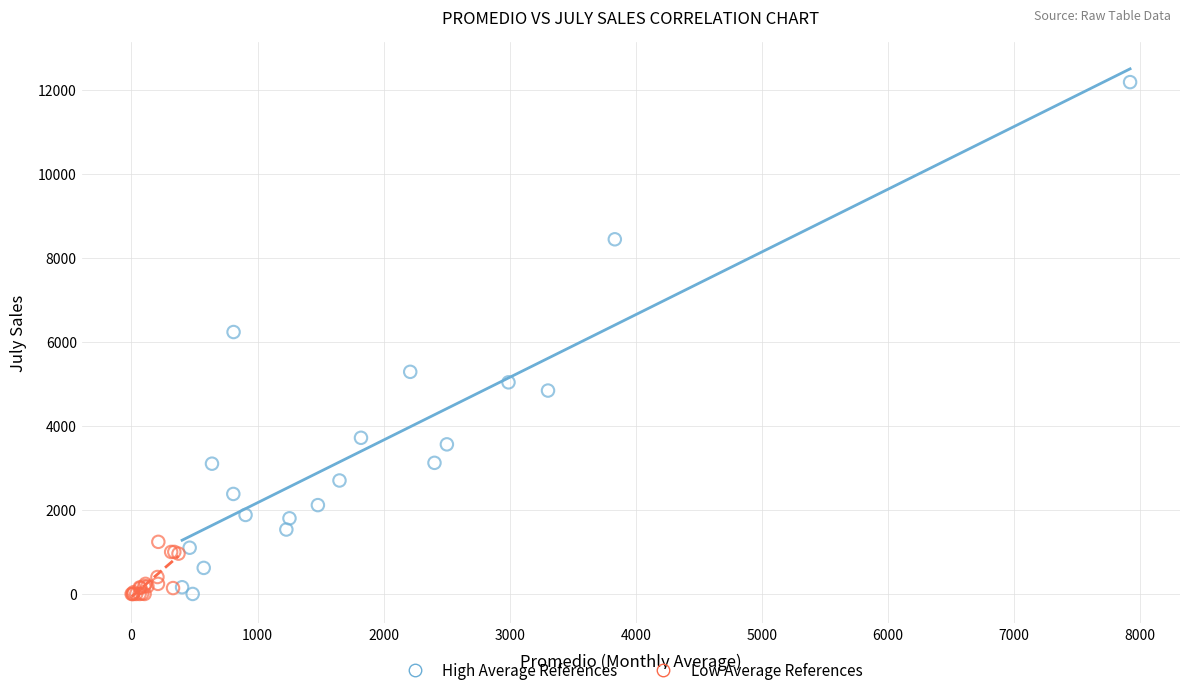

Which series has the largest Y range (max minus min)?

High Average References